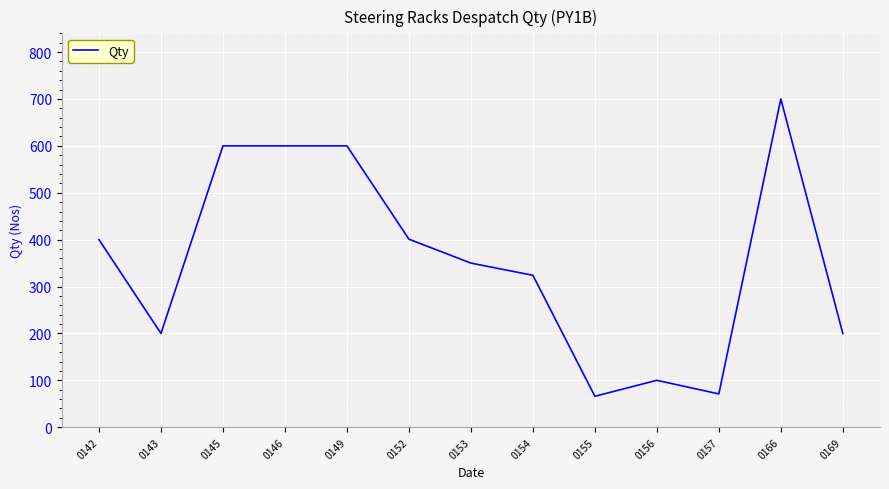

What is the minimum value shown in the chart?

66